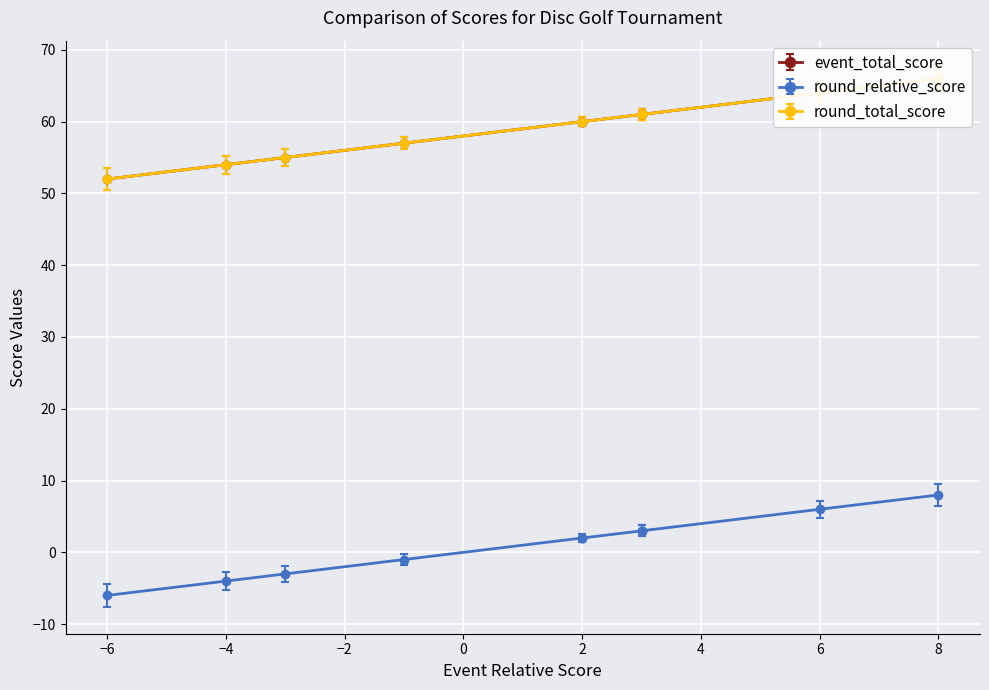

The round_total_score series shows 84 at Rob Canzler. True or false?

False